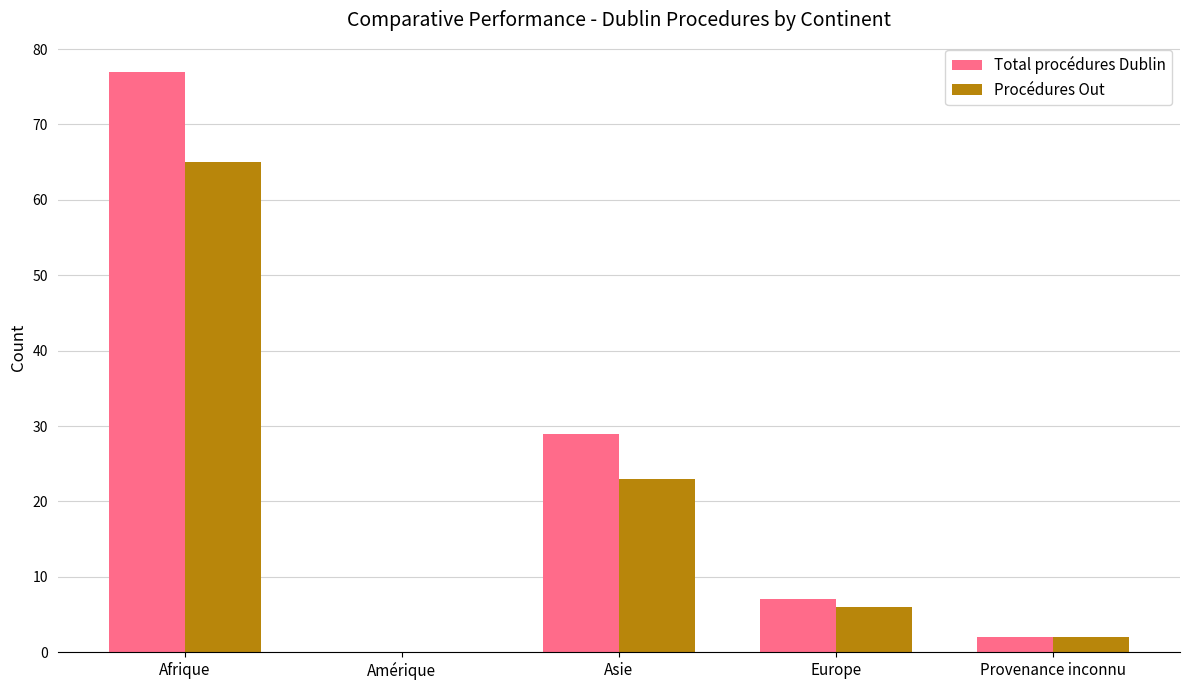

Where is Procédures Out nearest to the value 32?

Asie